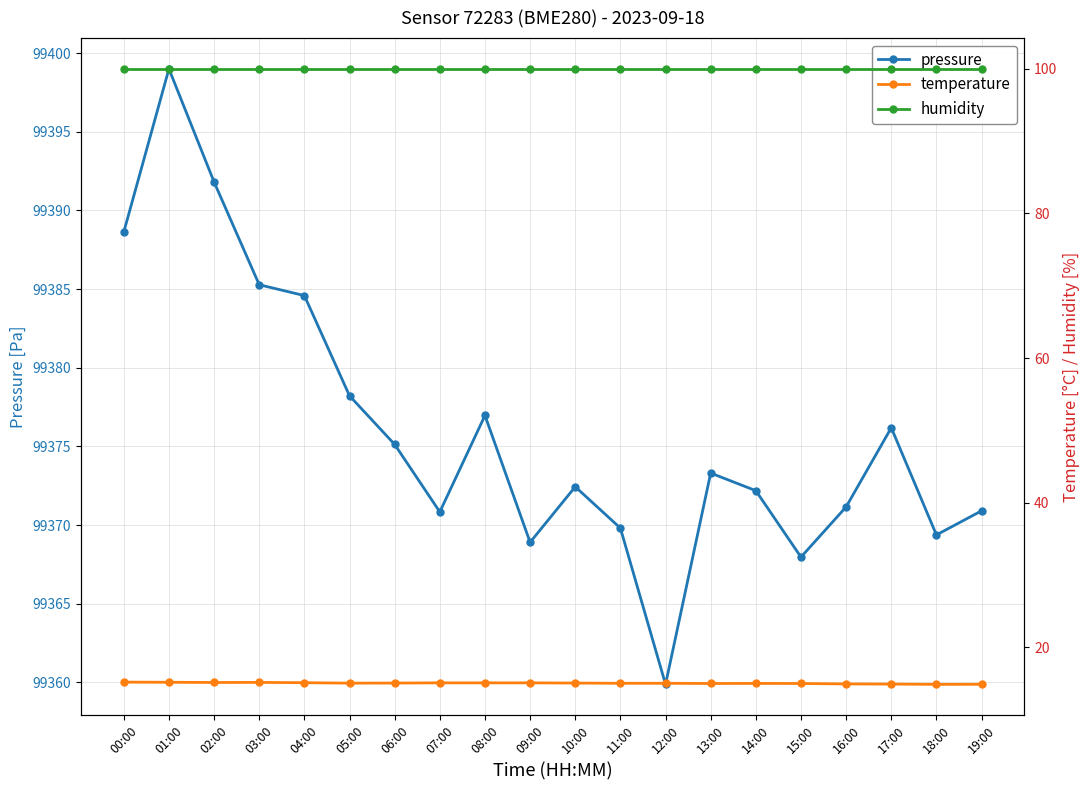

Which label corresponds to the smallest value in the chart?

18:00